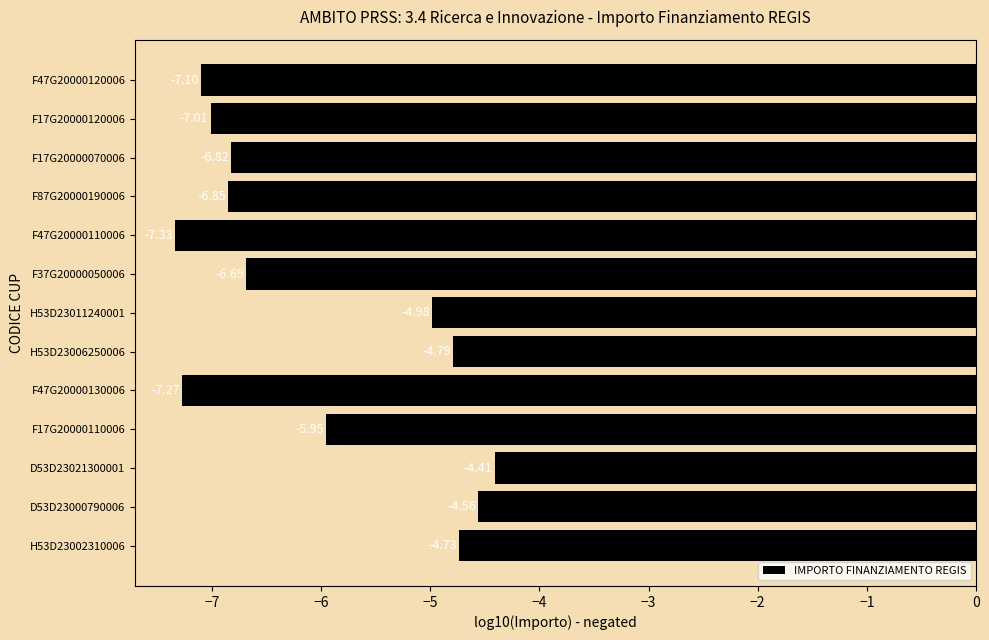

What is the sum of all values?

-78.5